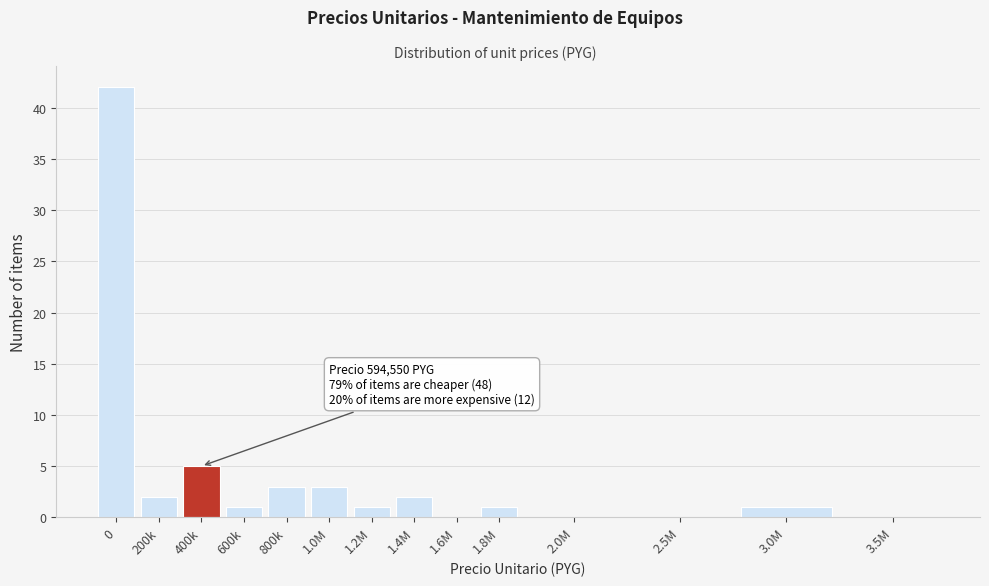

Reading left to right, list all the values displayed in this chart.

0=42	200k=2	400k=5	600k=1	800k=3	1.0M=3	1.2M=1	1.4M=2	1.6M=0	1.8M=1	2.0M=0	2.5M=0	3.0M=1	3.5M=0